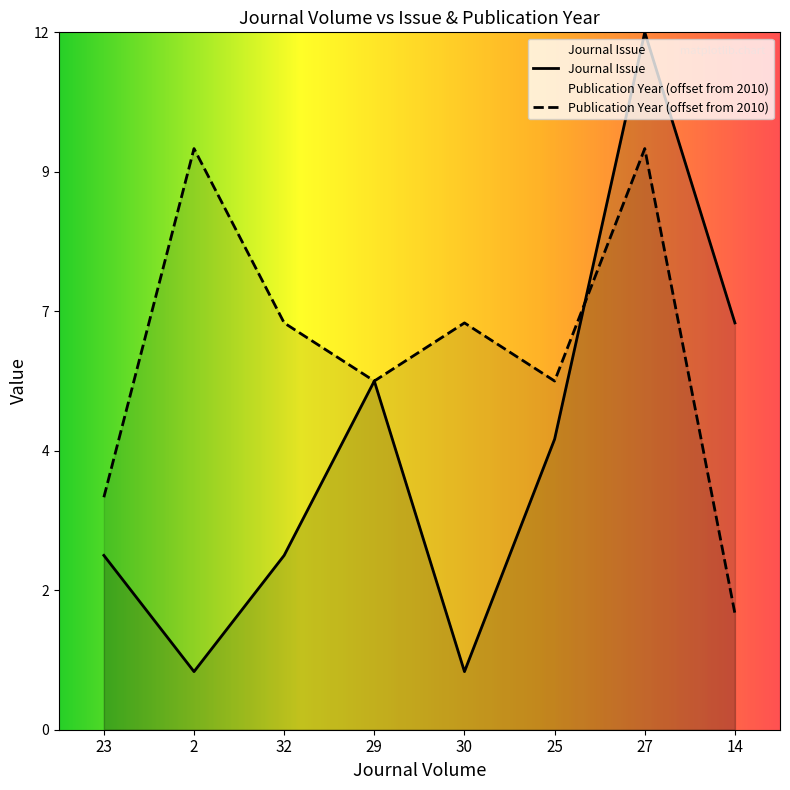

True or false: Publication Year and Journal Issue cross at least once.

True